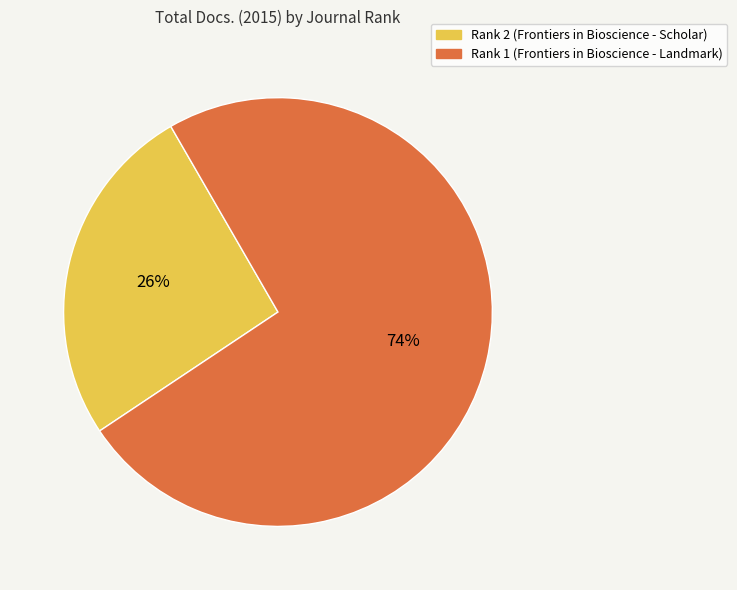

Which slice represents more than half of the pie?

Rank 1 (Frontiers in Bioscience - Landmark)